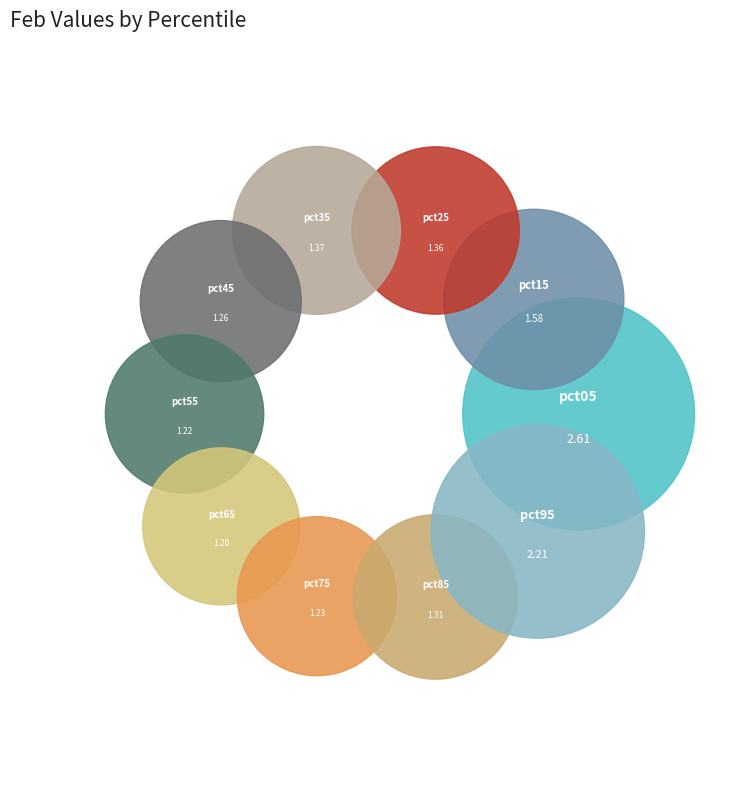

Count the number of slices in the pie.

10